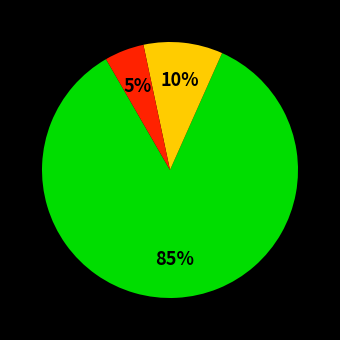

To the nearest percent, what is the difference between the largest and smallest slice percentages?

80%